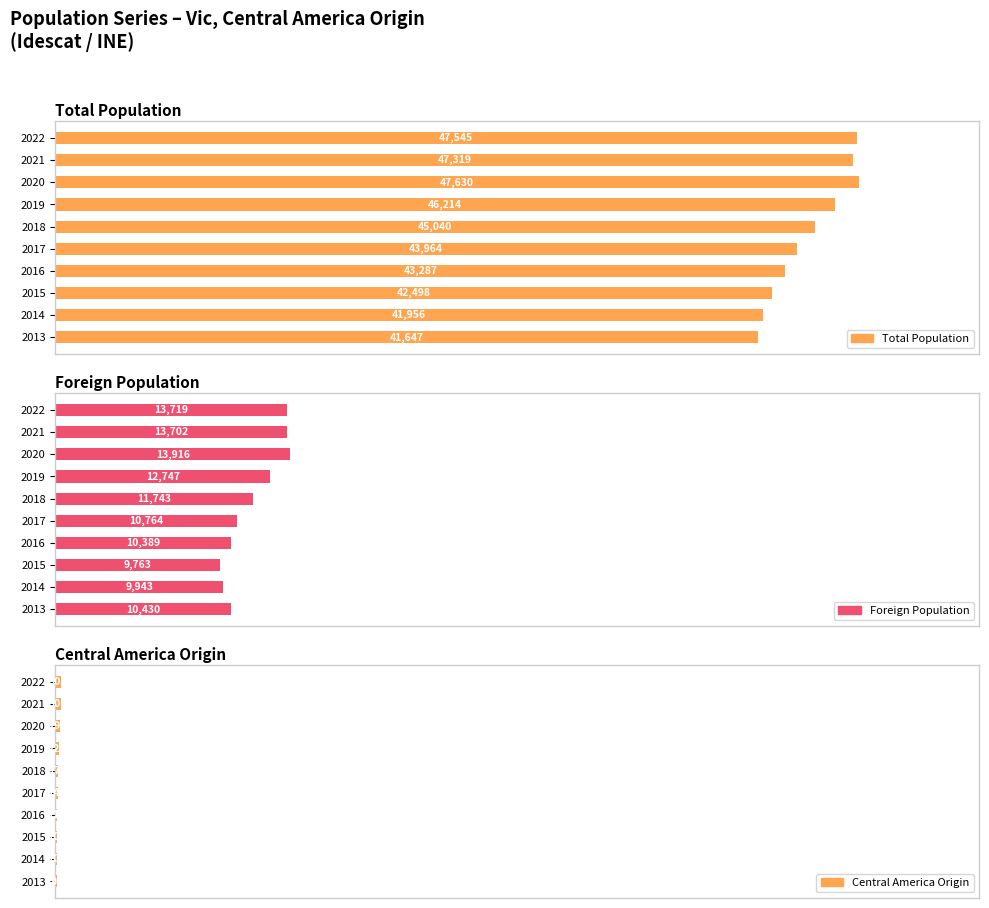

How many groups of bars are there?

10